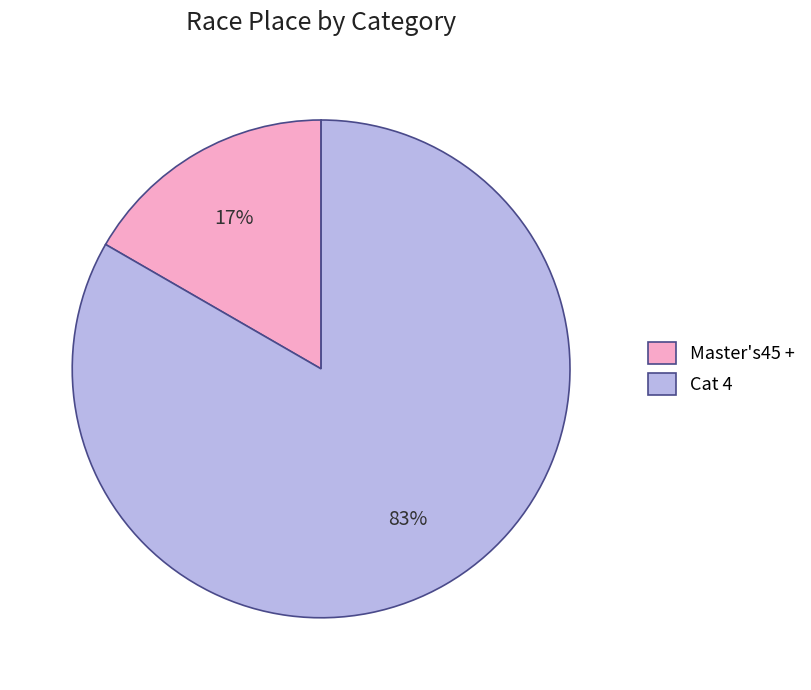

To the nearest percent, what is the average slice percentage?

50%